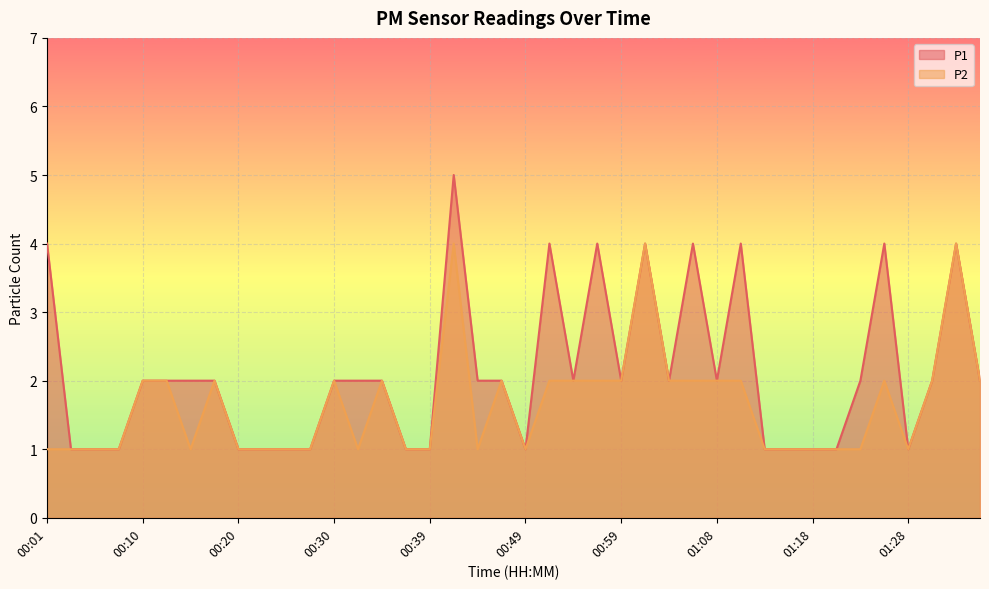

What is the value of the P2 point at the 35th from the left?

1